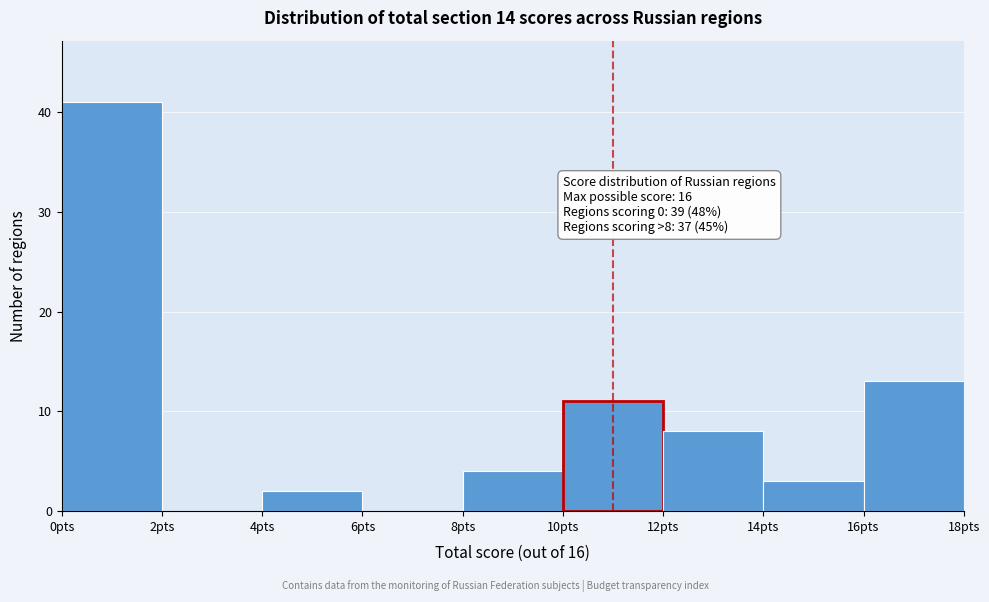

Which range on the x-axis has the tallest bar?

0 to 2